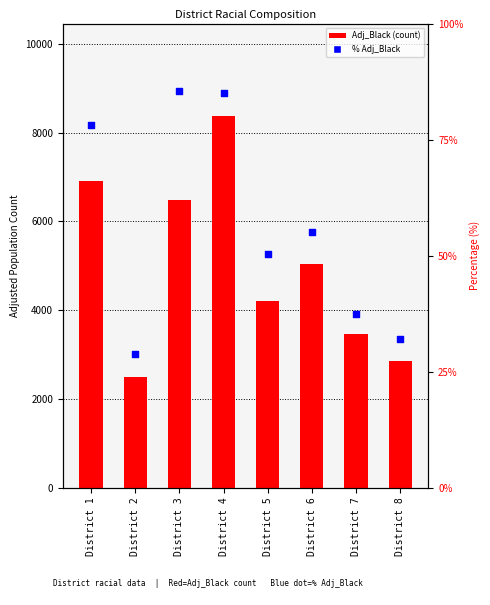

What are all the series names shown in the legend?

Adj_Black, % Adj_Black